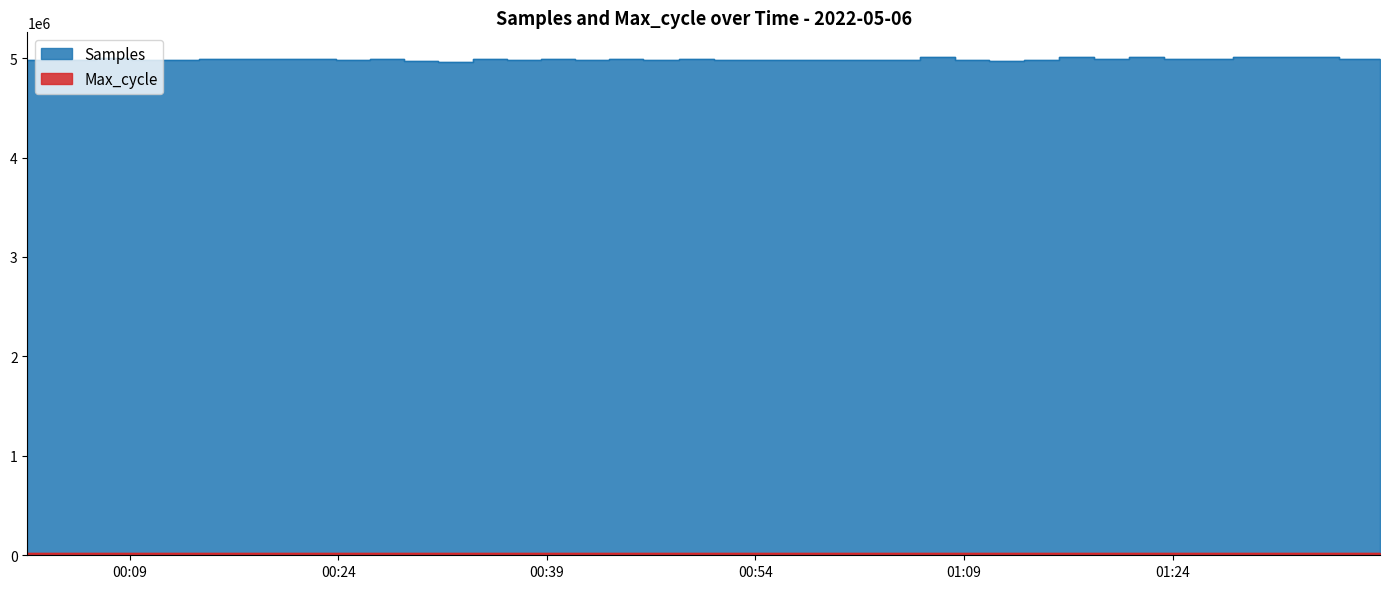

True or false: Max_cycle and Samples intersect in this chart.

False